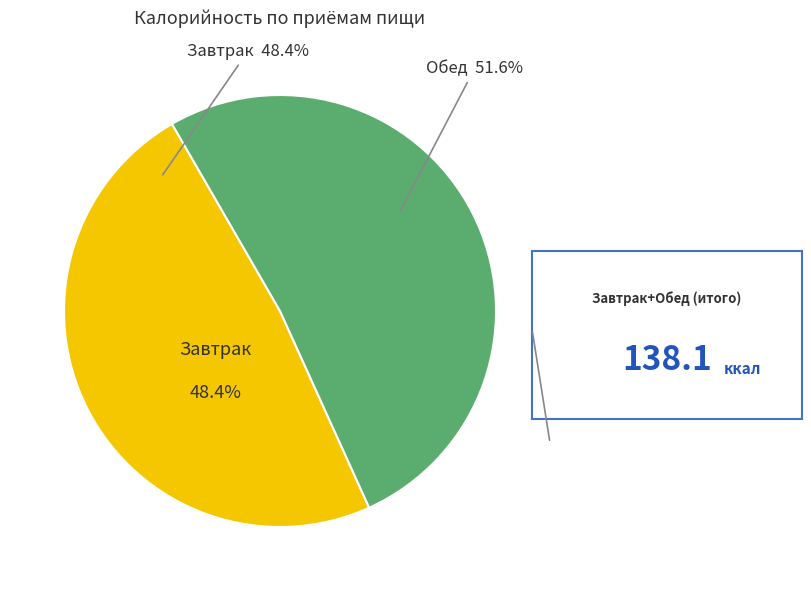

To the nearest percent, what percentage of the pie is Обед?

52%